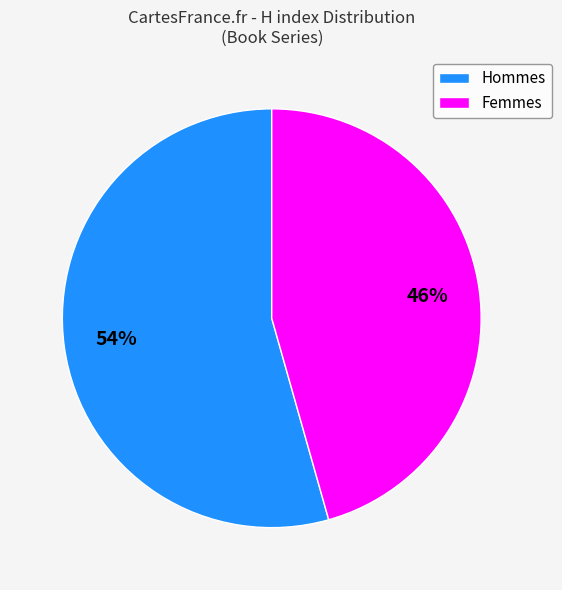

To the nearest percent, what percentage of the pie is Hommes?

54%